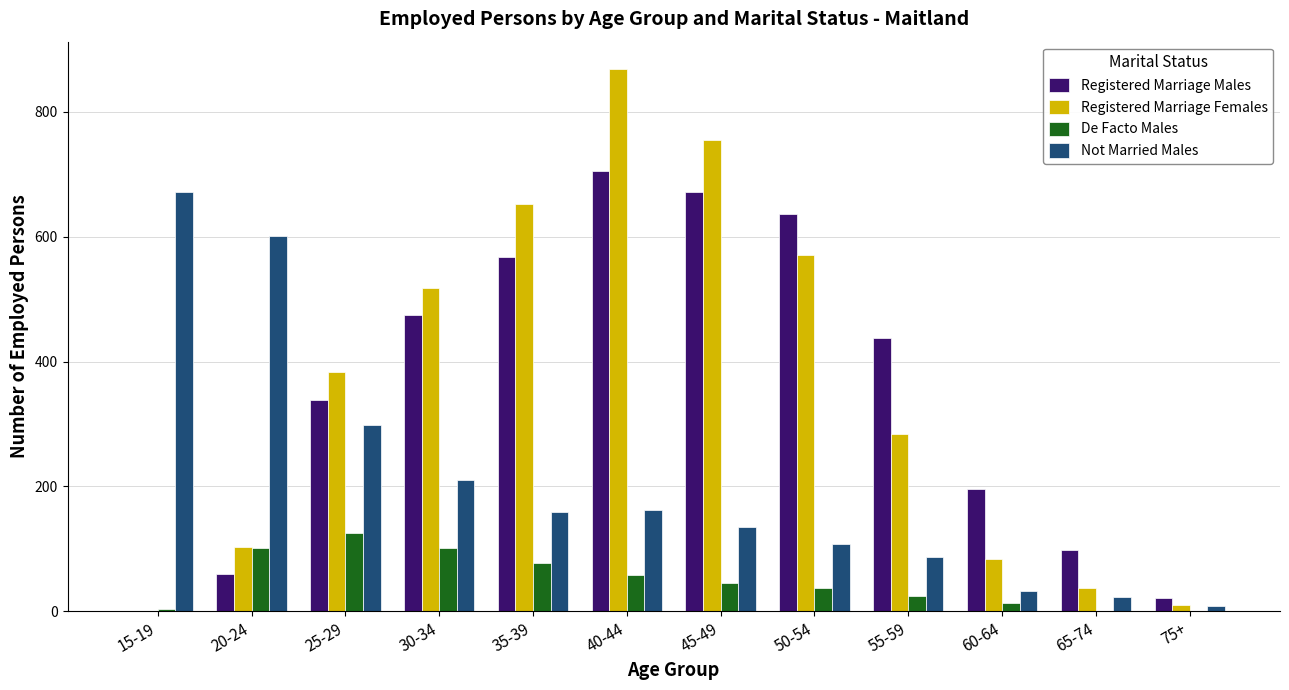

How many groups of bars are there?

12